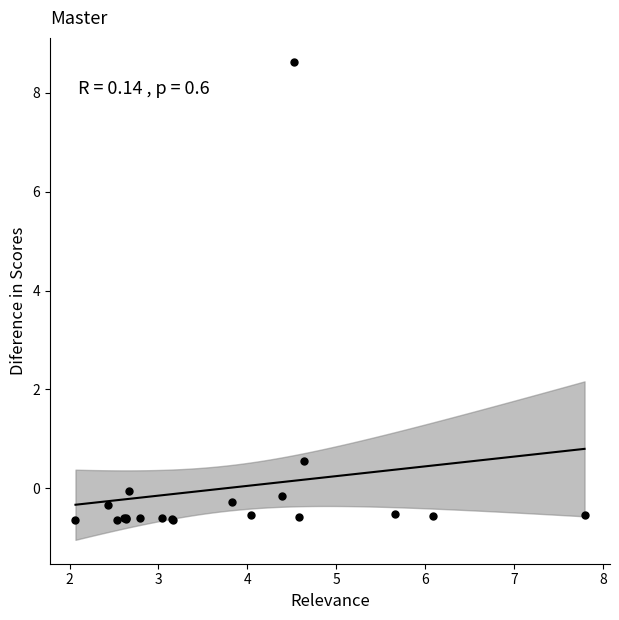

What Y value in the scatter plot is closest to 3?

0.6